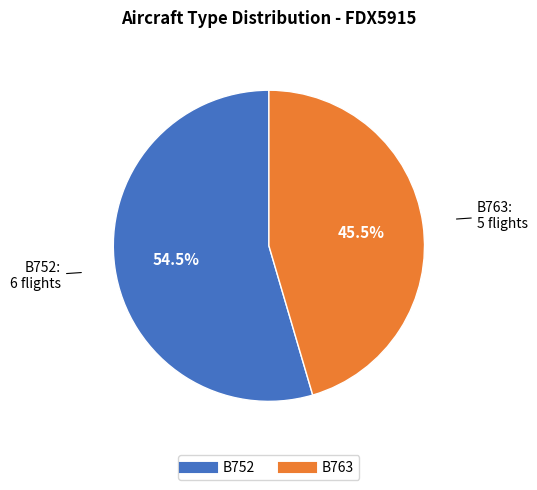

How much of the chart is everything except B763?

54.5%